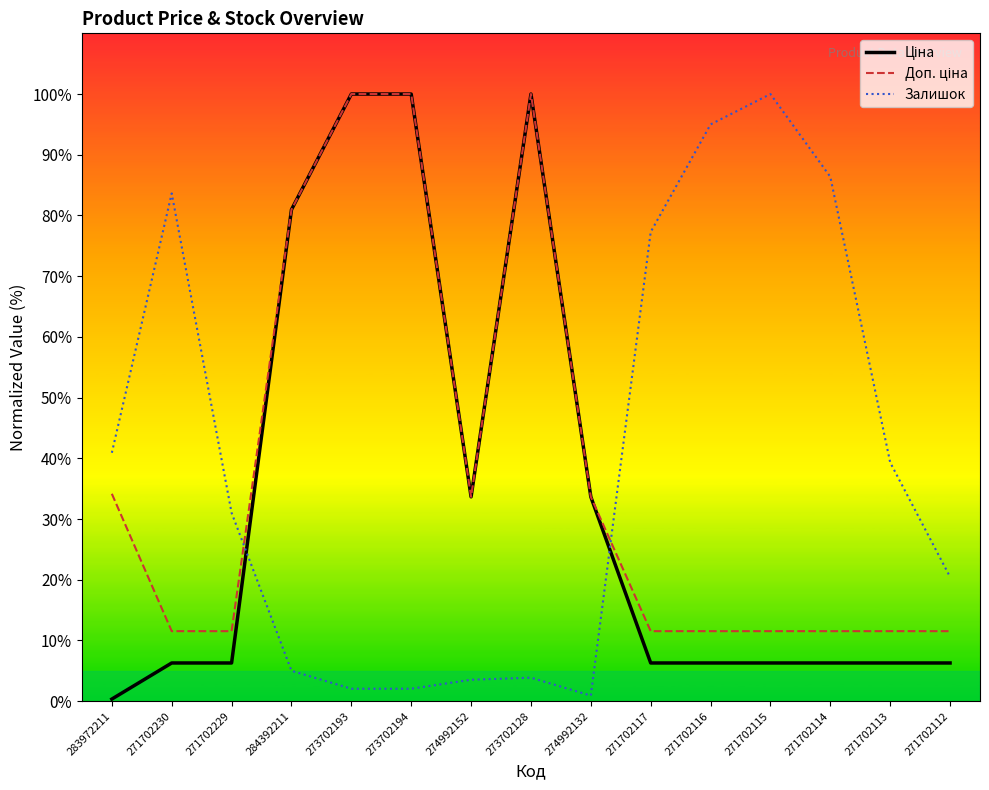

What is the maximum value shown in the chart?

100.0